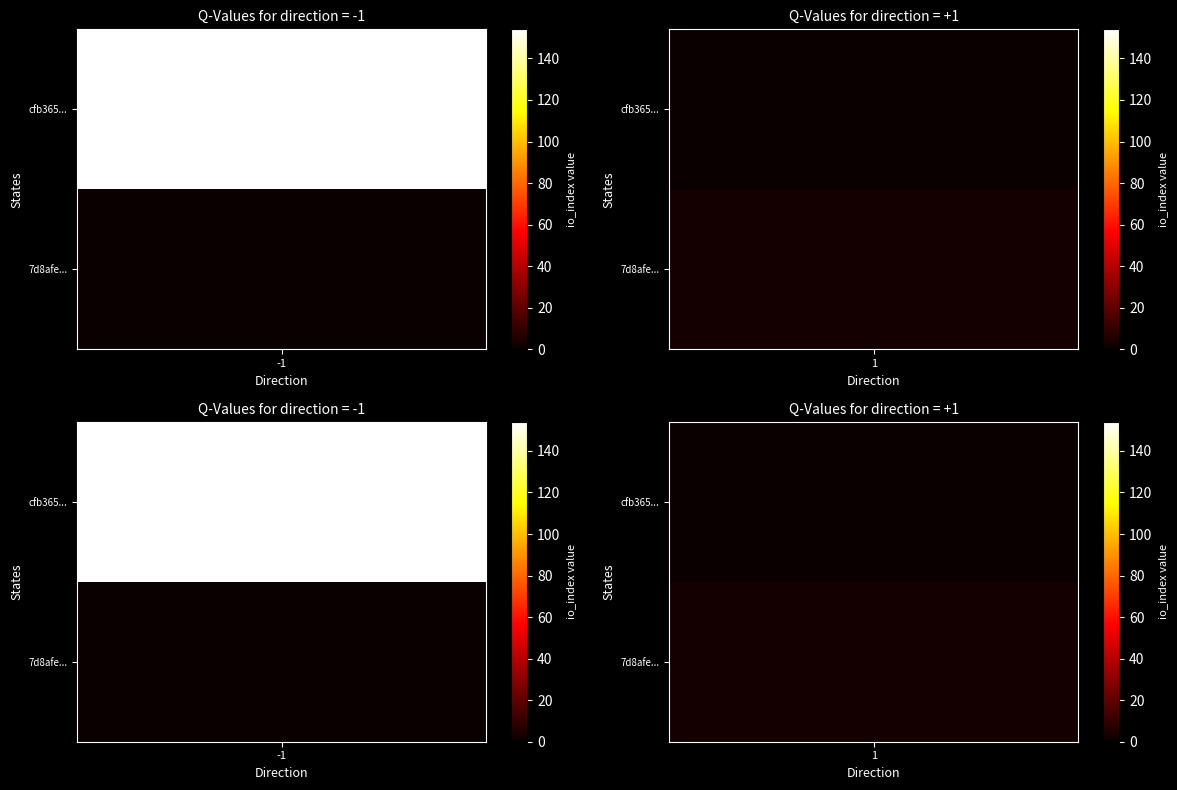

Is the value of cfb36572082c1f7cd166286be73093286f7d870 at direction greater than the value of 7d8afe77163edc652ea58051f5c5285424ef85b at io_index?

No